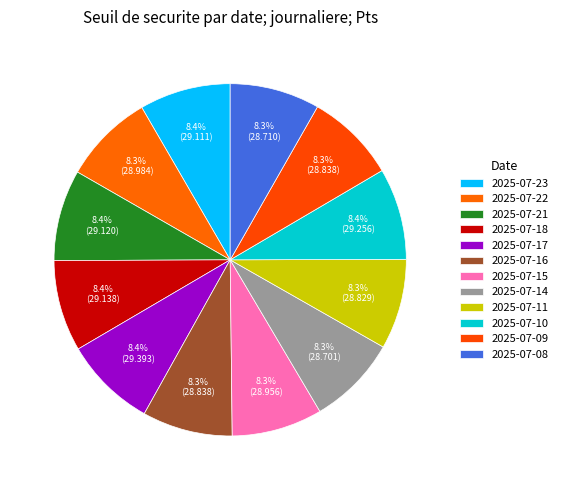

Do 2025-07-10 and 2025-07-17 together represent more than half of the pie?

No